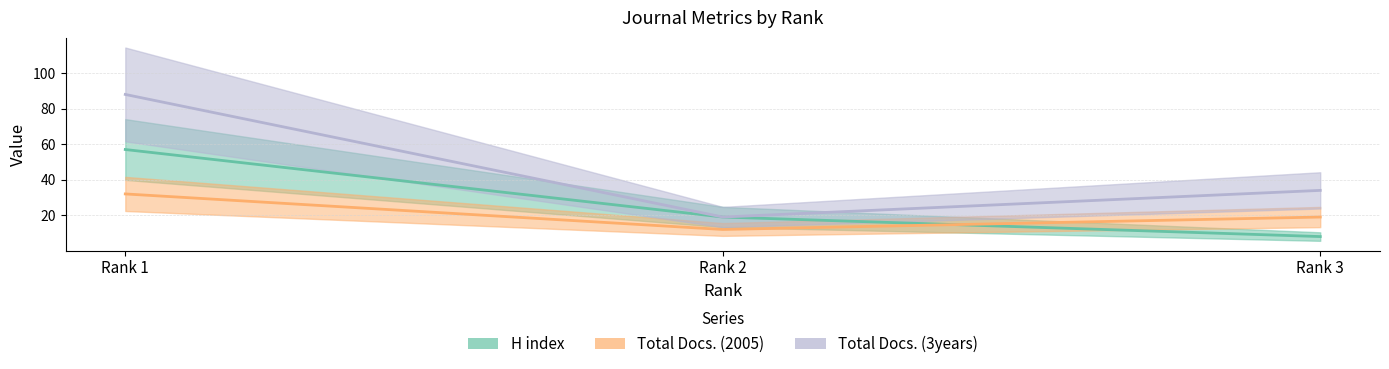

Reading right to left, list all the values displayed in this chart.

H index: 8	19	57
Total Docs. (2005): 19	12	32
Total Docs. (3years): 34	19	88